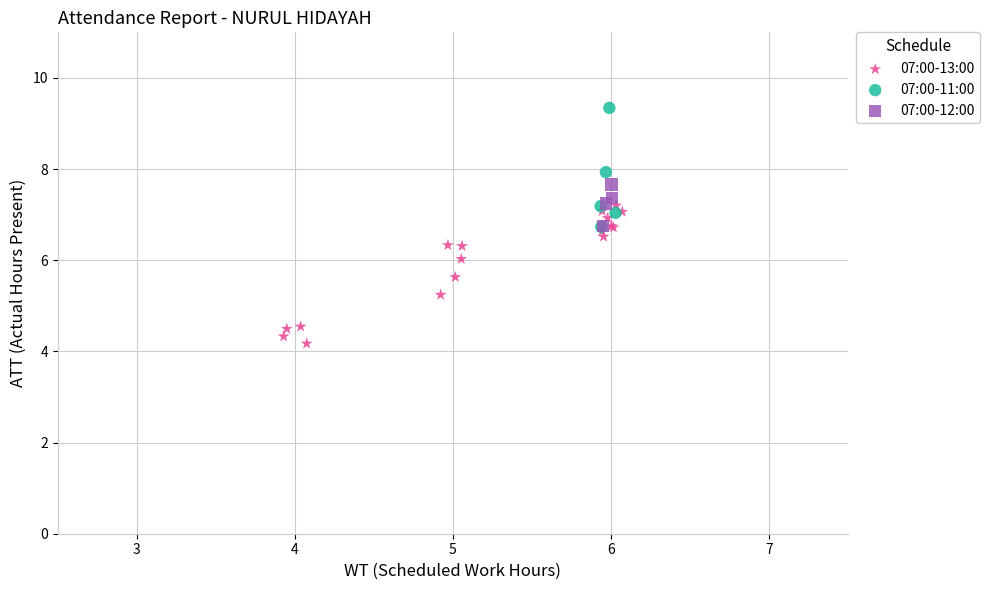

Which series reaches the minimum Y coordinate?

07:00-13:00